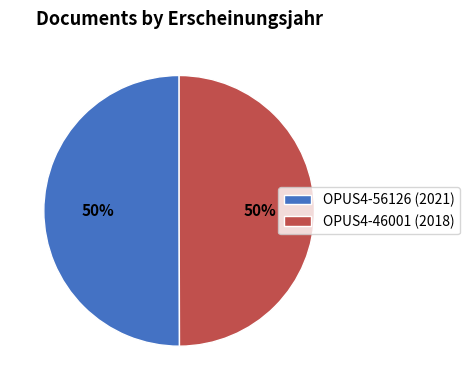

What percentage is the OPUS4-46001 (2018) slice, to the nearest percent?

50%